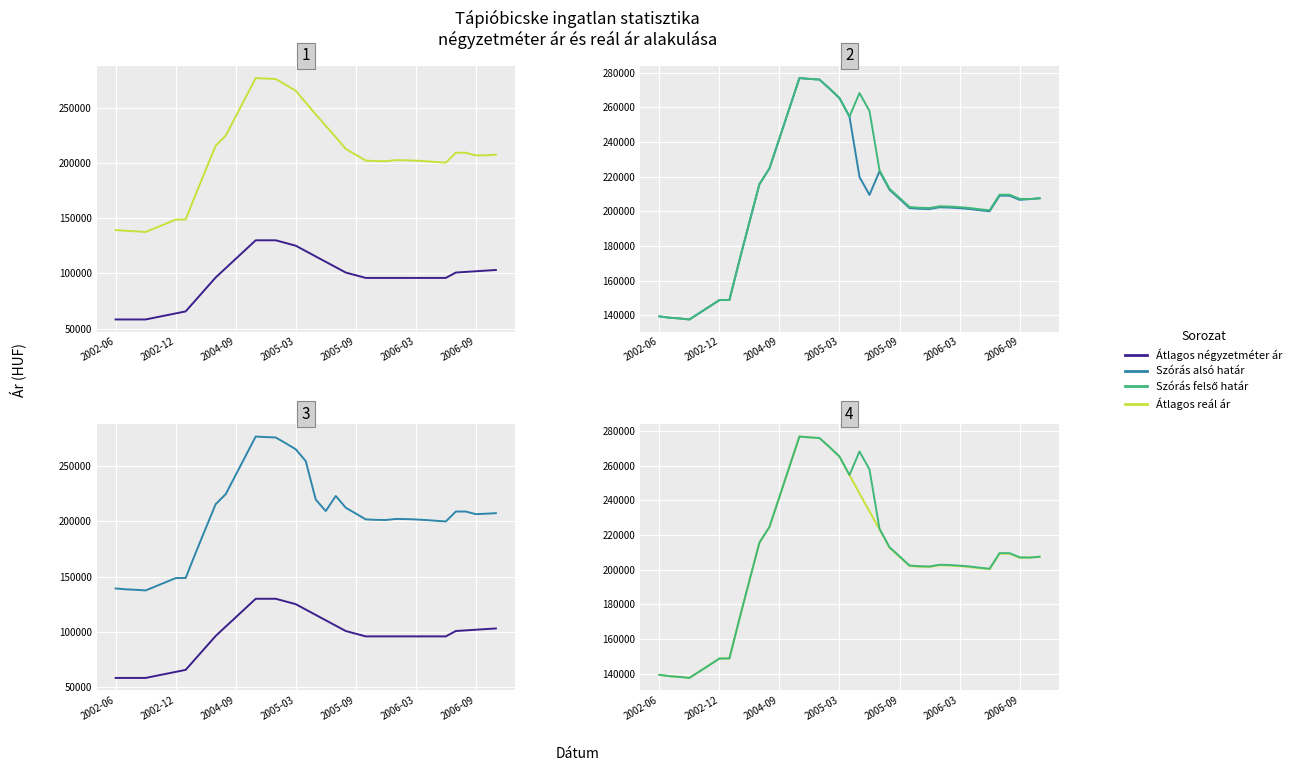

How many values in the Szórás felső határ series exceed 207007?

19